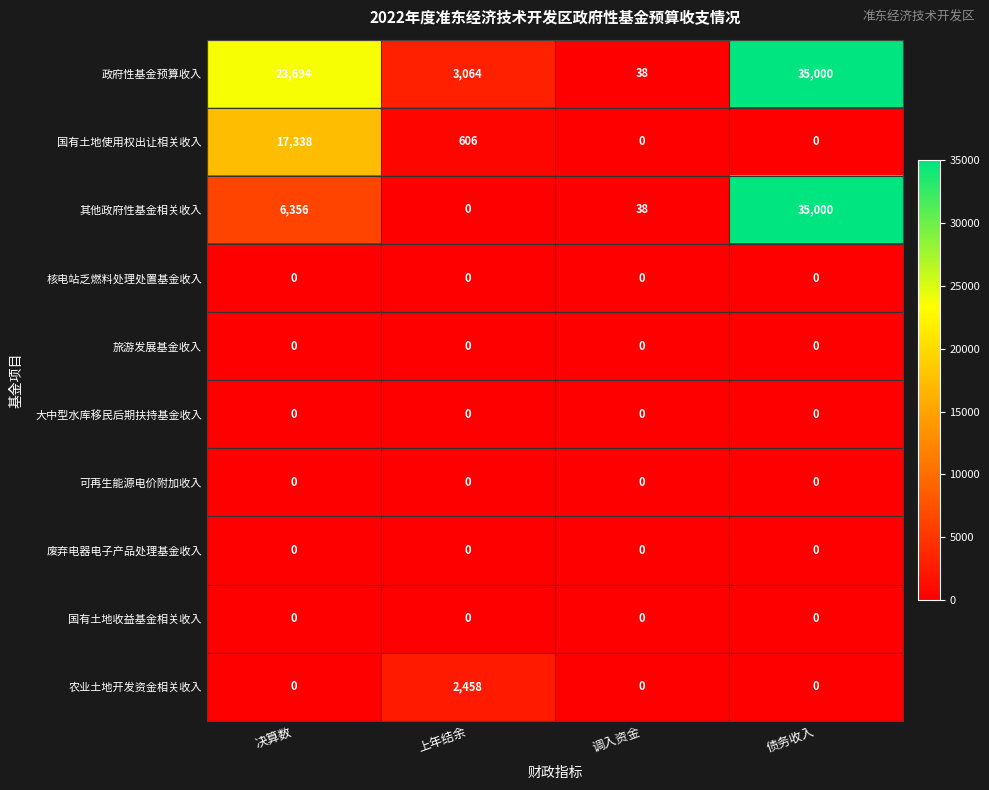

How many values in the 农业土地开发资金相关收入 series exceed 0?

1